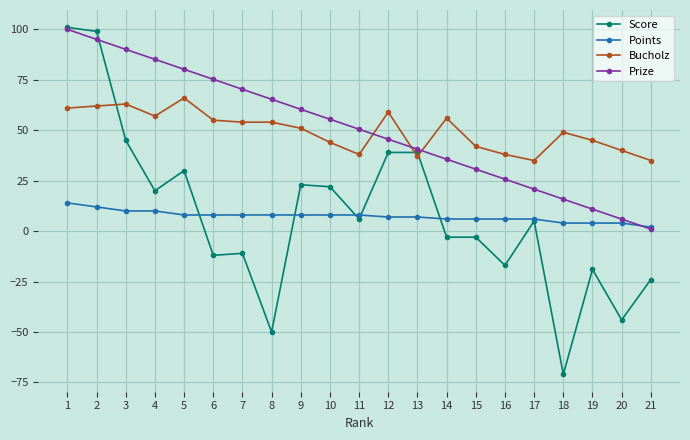

How many categories are shown in the chart?

21